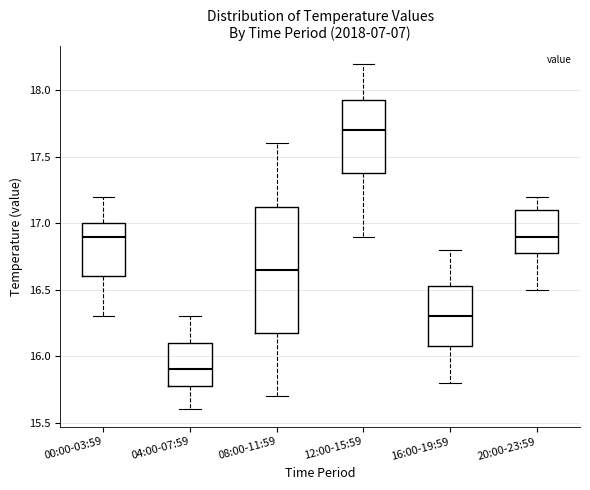

Which box's median line is the lowest?

04:00-07:59